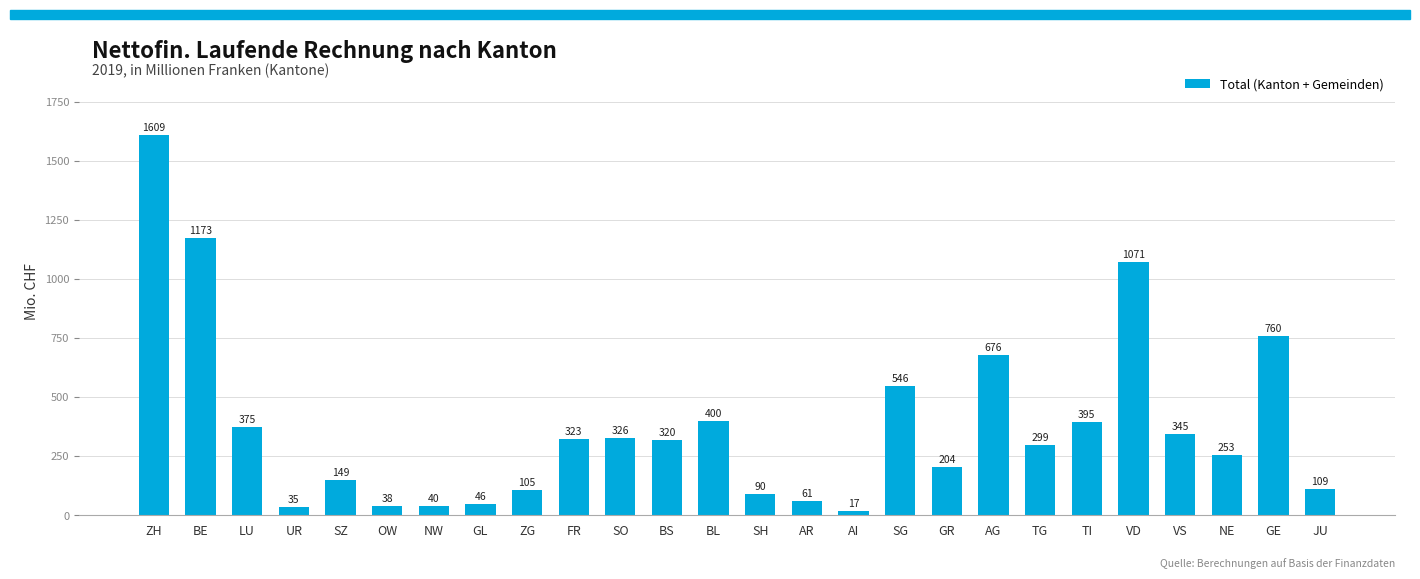

What is the label of the 21st bar from the right?

OW